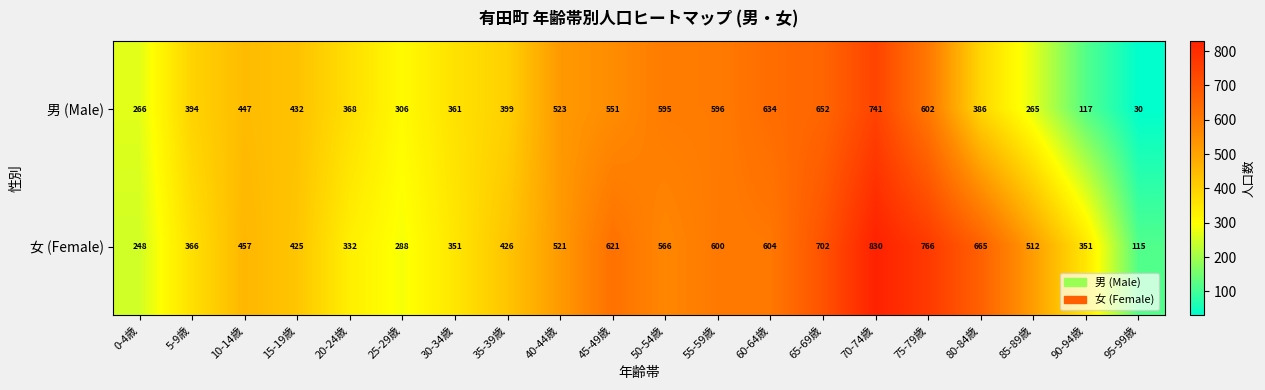

Which category has the lowest value in the 男 (Male) series?

95-99歳